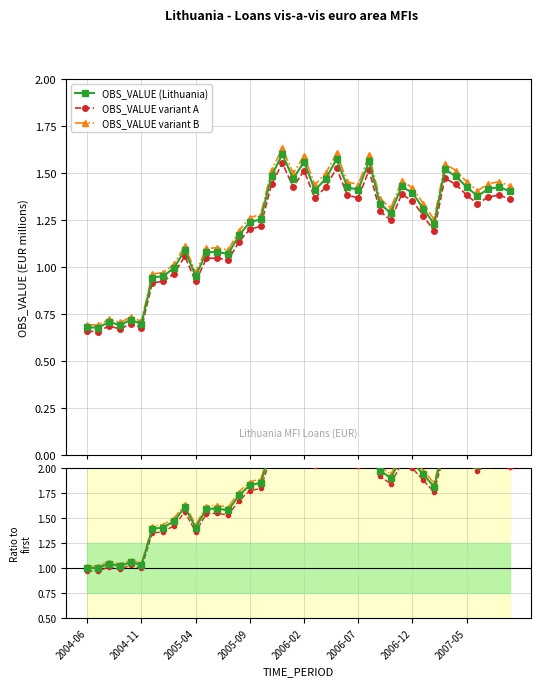

True or false: OBS_VALUE variant B has more than 2 points higher than both neighbors.

True